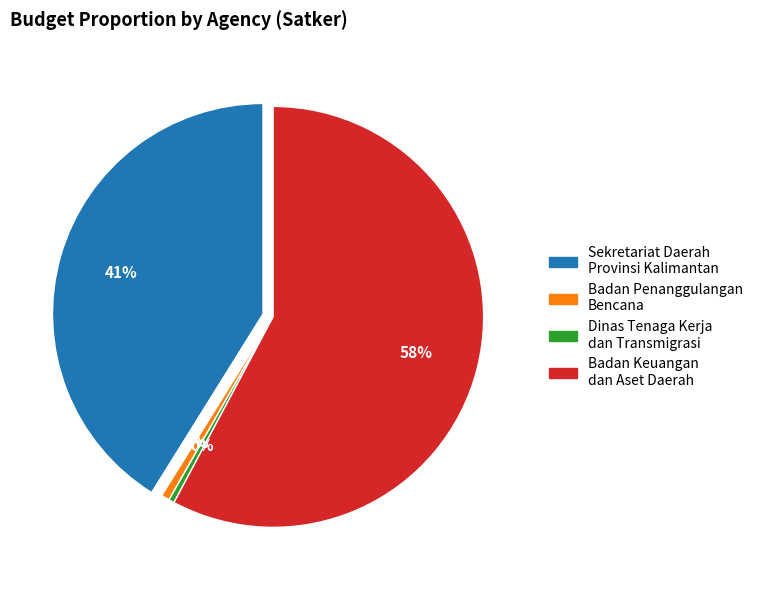

The SEKRETARIAT DAERAH PROVINSI KALIMANTAN slice represents 11% of the pie. True or false?

False